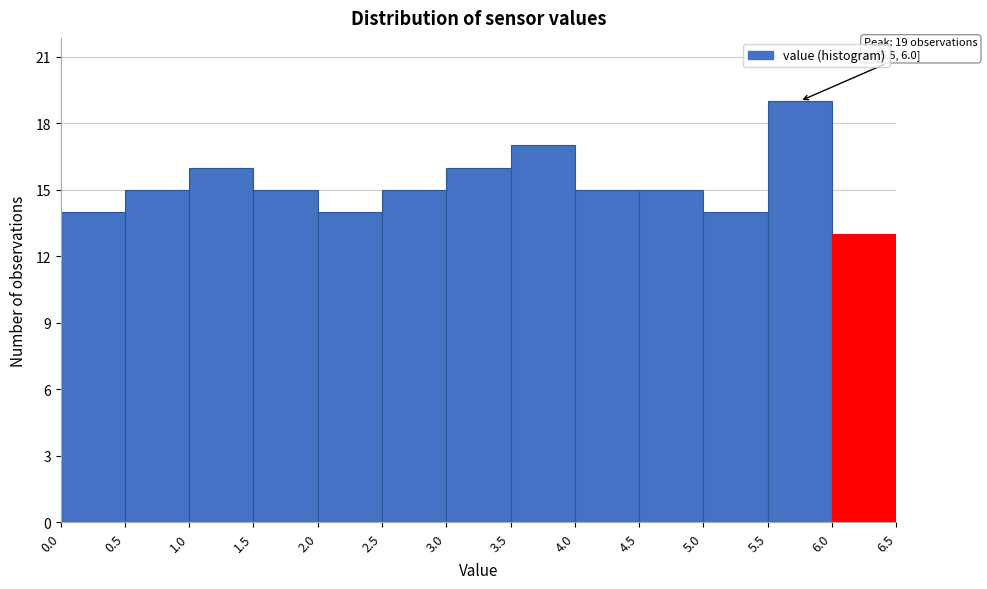

Over which range of the x-axis is the bar tallest?

5.5 to 6.0